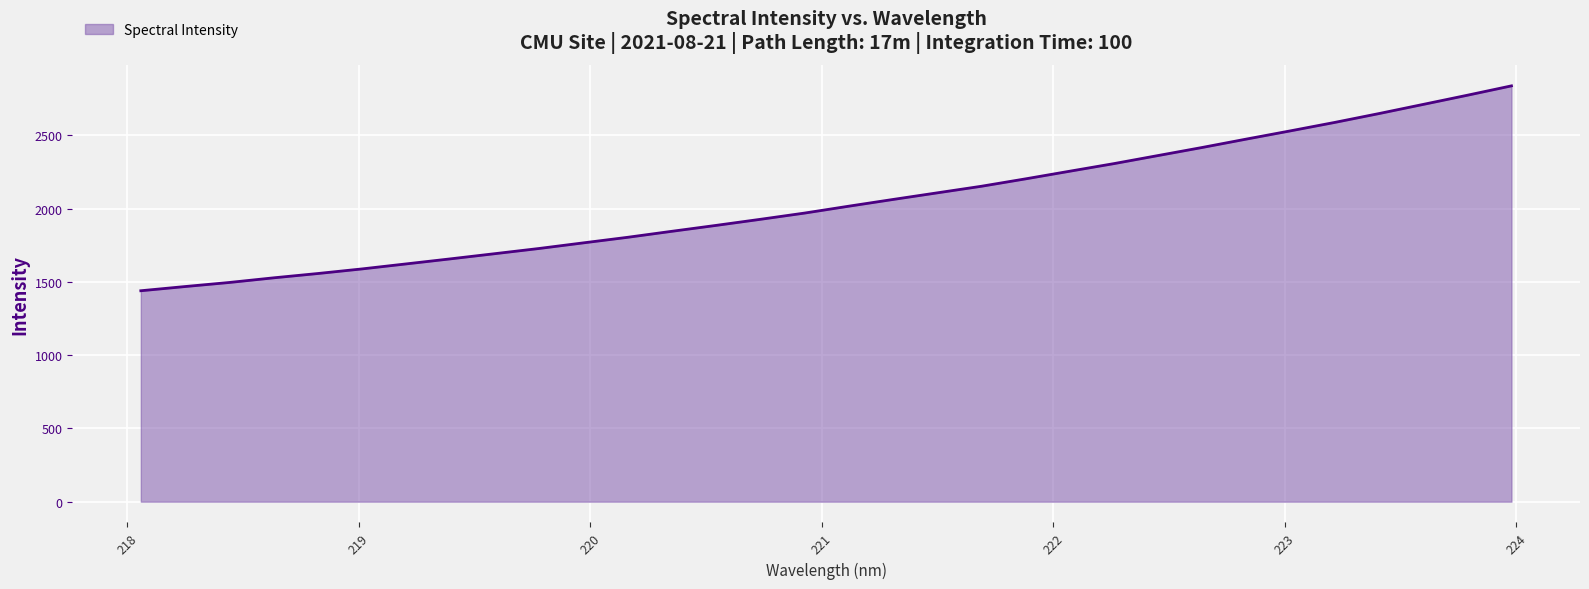

What is the smallest value displayed?

1439.0